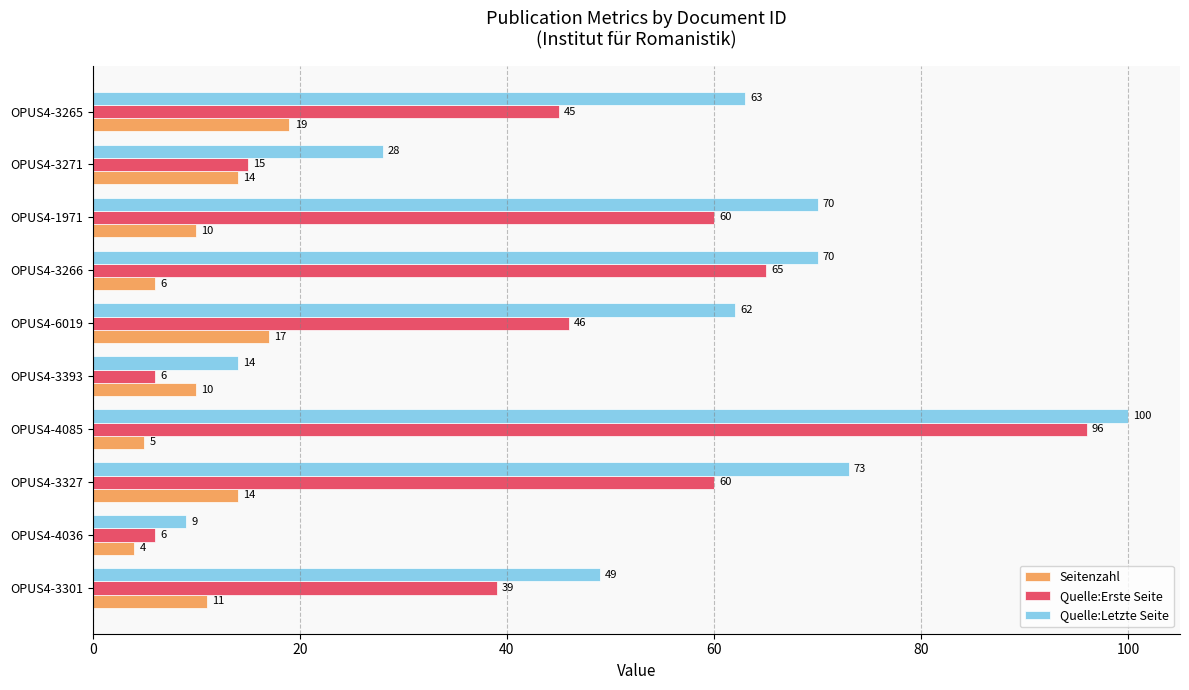

At which label is Seitenzahl closest to 11?

OPUS4-3301